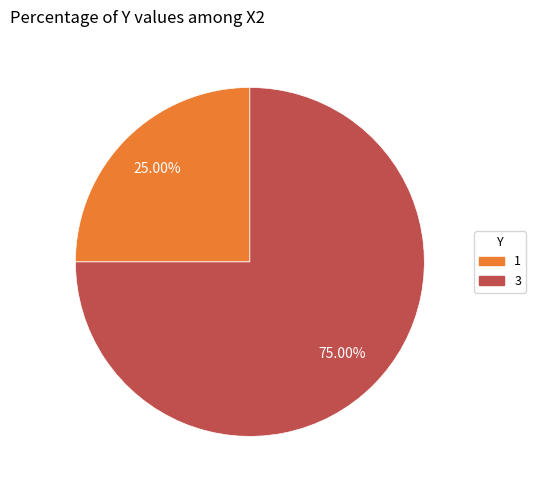

Count the number of slices in the pie.

2